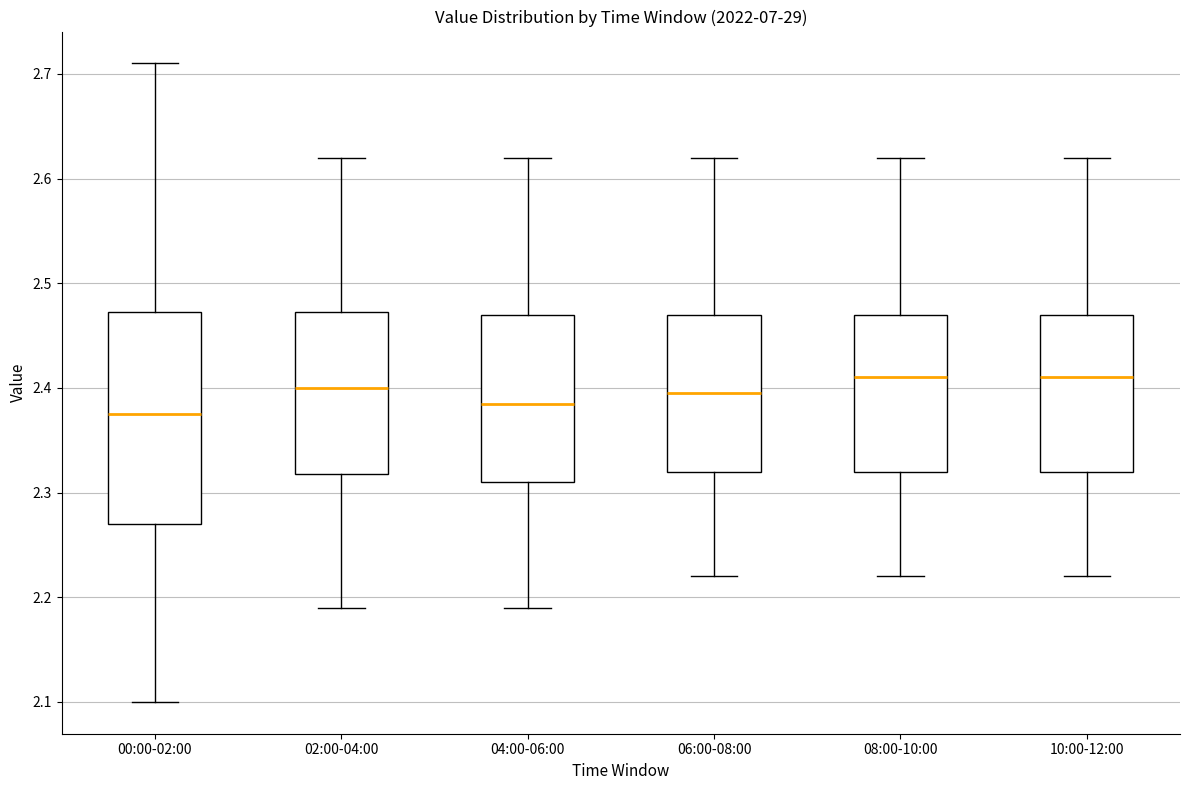

Reading left to right, read every box against the y-axis: the position of its median line, the range the box covers, and the ends of its whiskers. The values are not printed on the chart, so give them approximately, as read against the axis.

00:00-02:00: median 2.38, box 2.27 to 2.47, whiskers 2.10 to 2.71
02:00-04:00: median 2.40, box 2.32 to 2.47, whiskers 2.19 to 2.62
04:00-06:00: median 2.39, box 2.31 to 2.47, whiskers 2.19 to 2.62
06:00-08:00: median 2.40, box 2.32 to 2.47, whiskers 2.22 to 2.62
08:00-10:00: median 2.41, box 2.32 to 2.47, whiskers 2.22 to 2.62
10:00-12:00: median 2.41, box 2.32 to 2.47, whiskers 2.22 to 2.62